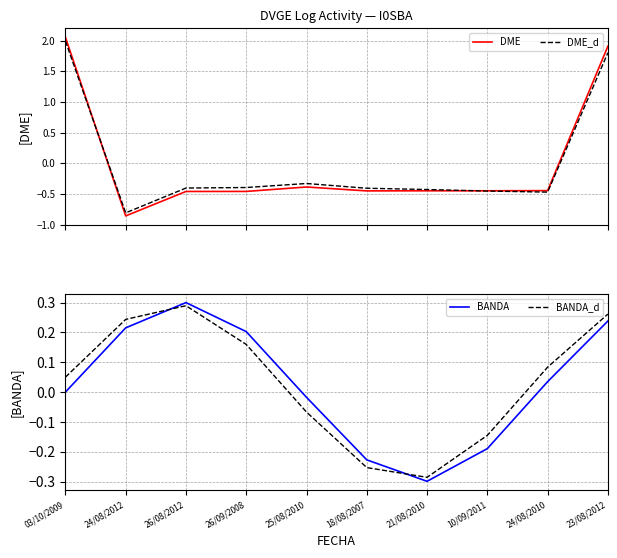

Which series ends up on top after the final intersection of DME and BANDA_d?

DME